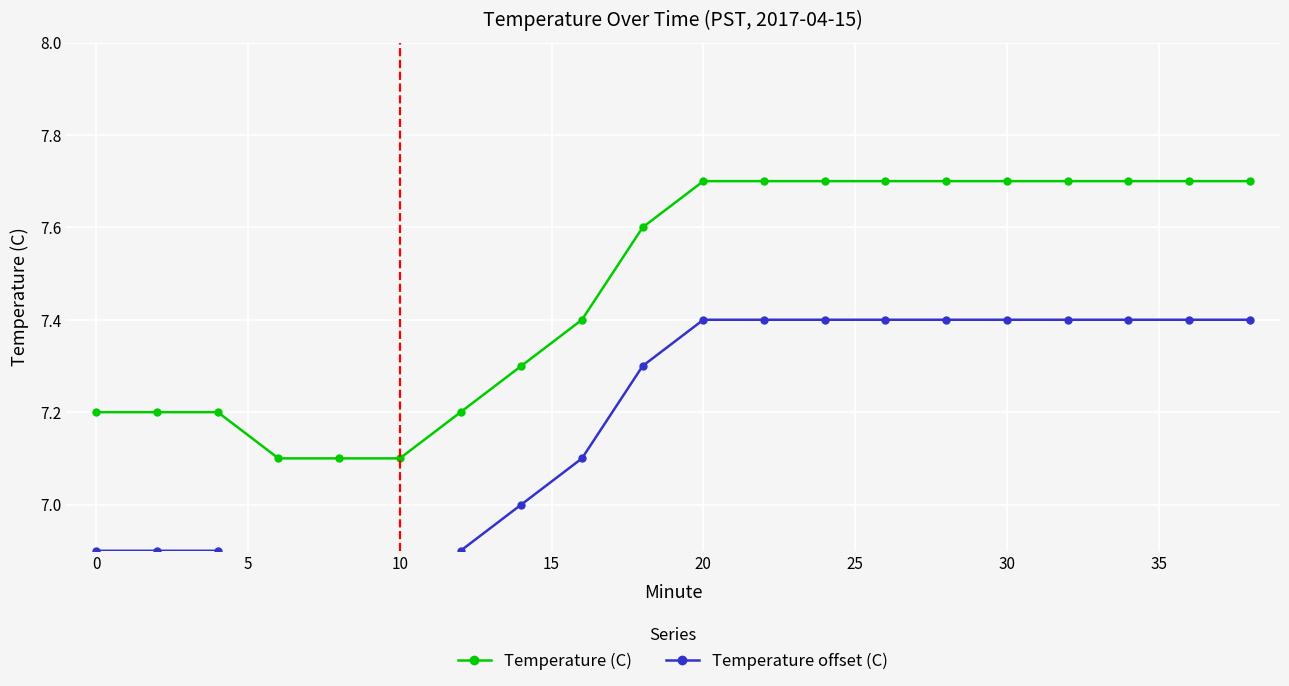

What is the value of the Temperature offset (C) point at the 17th from the left?

7.4